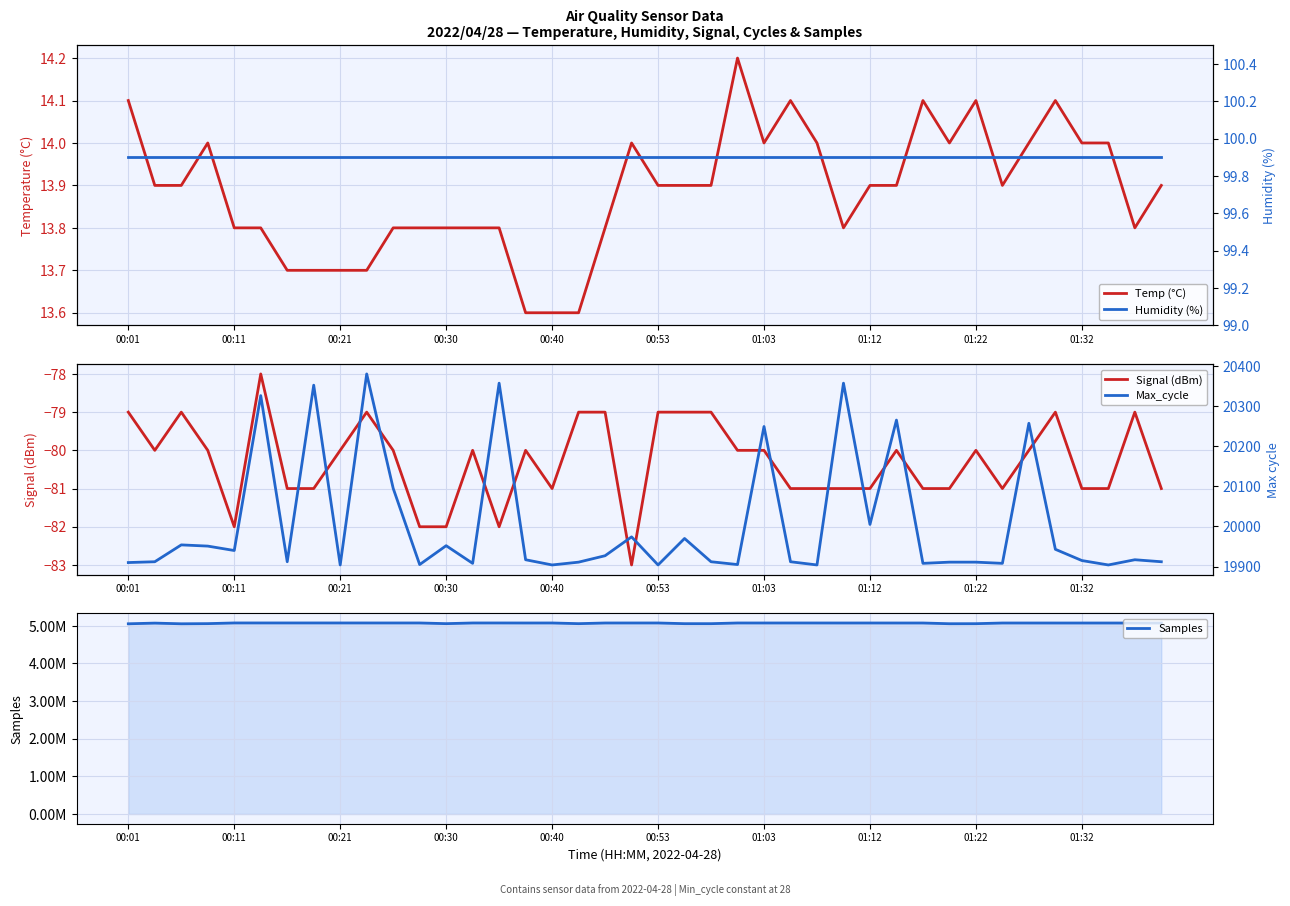

Read the Max_cycle value at 00:01.

19910.0